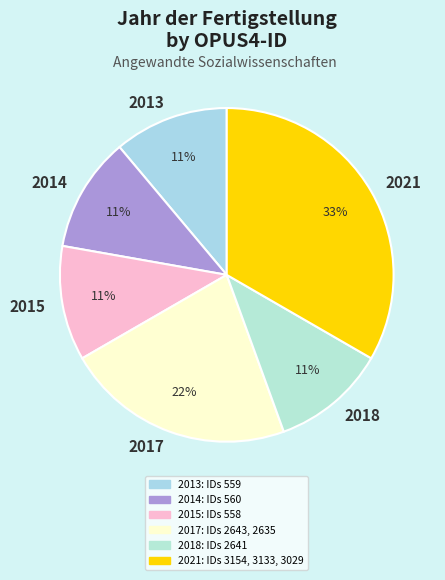

Is it true that 2018 is 19% of the pie?

False